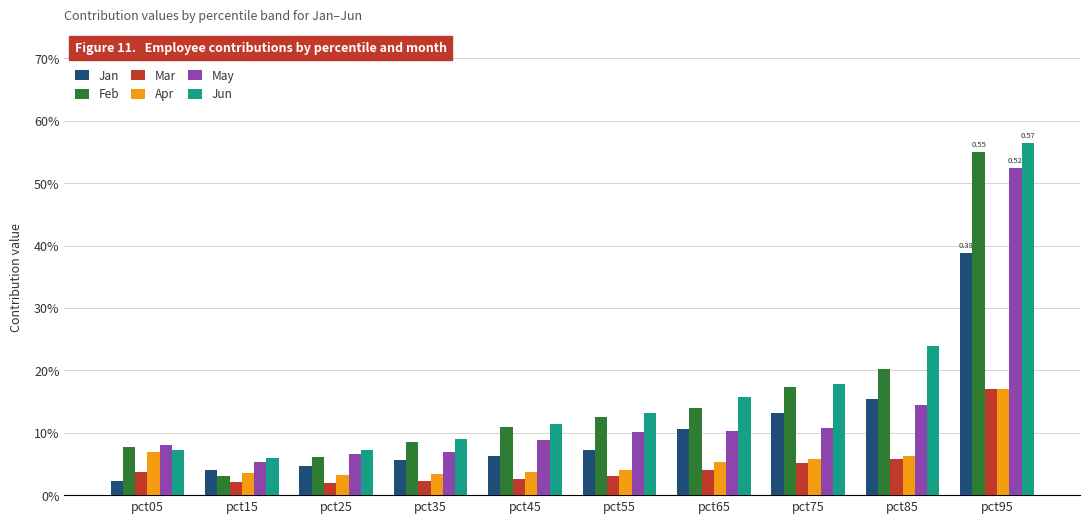

What are all the series names shown in the legend?

Jan, Feb, Mar, Apr, May, Jun